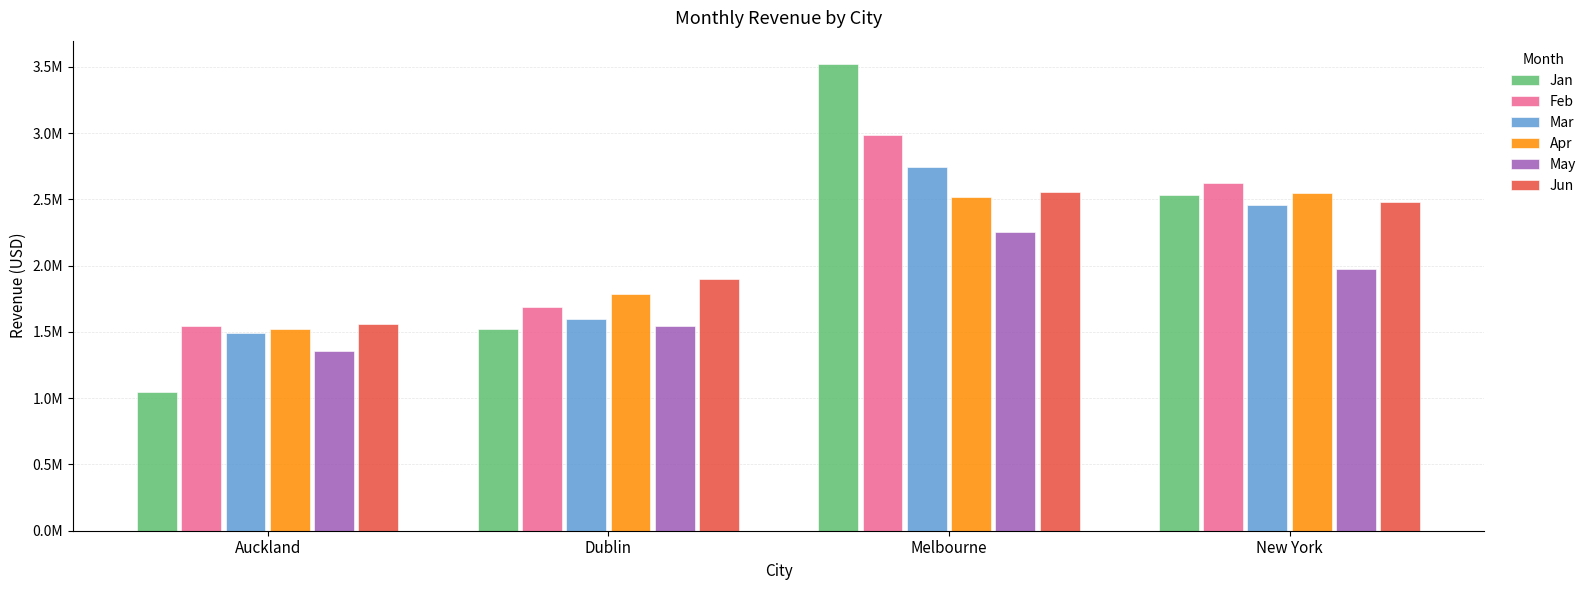

Does the chart contain any negative values?

No